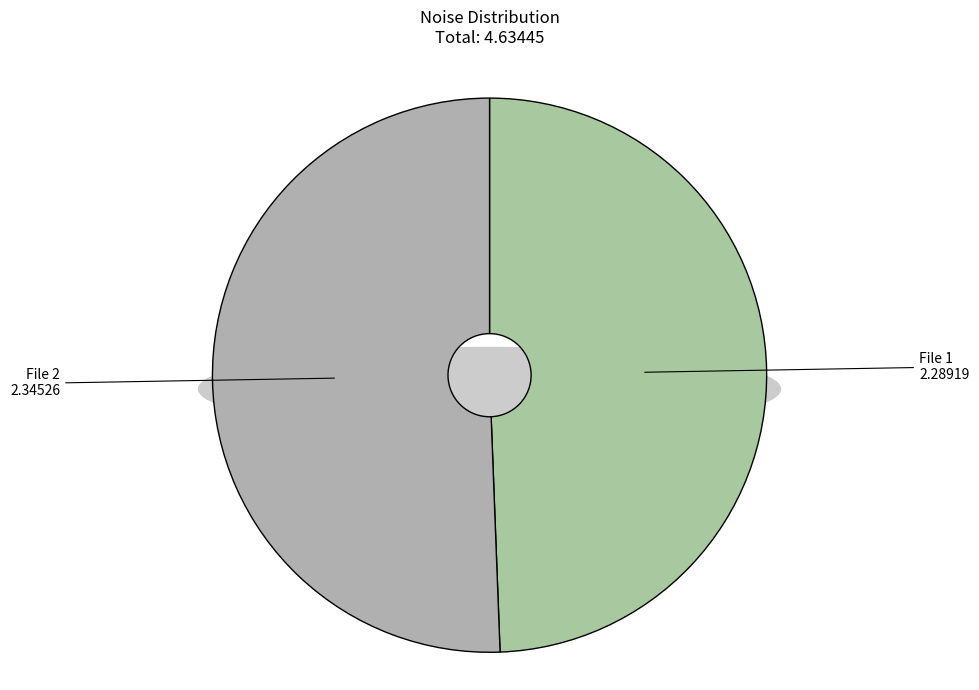

True or false: 20150717115933635_ZVPP-R2_snap.fits accounts for 51% of the total.

True